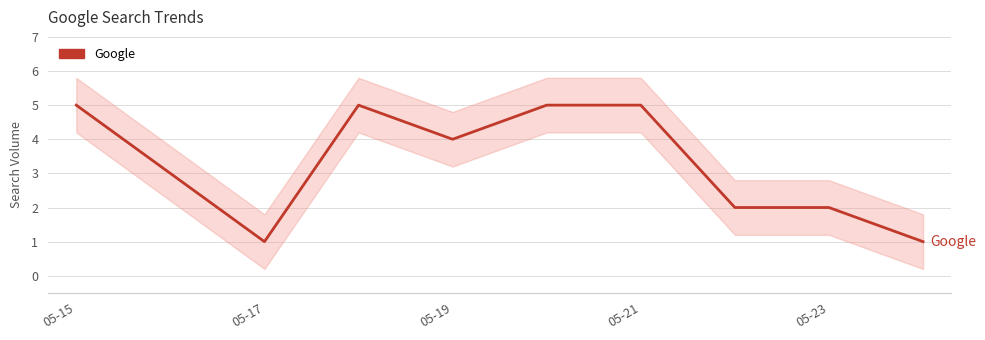

How many lines are shown in the chart?

1